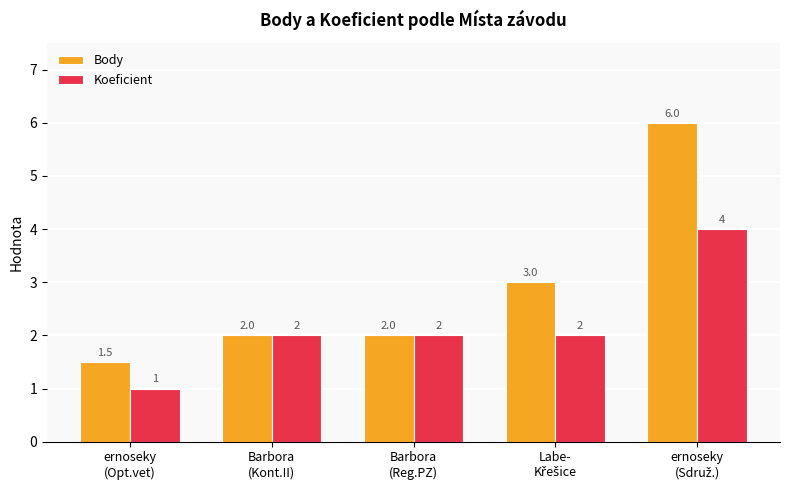

How many Koeficient values are between 2 and 3?

3